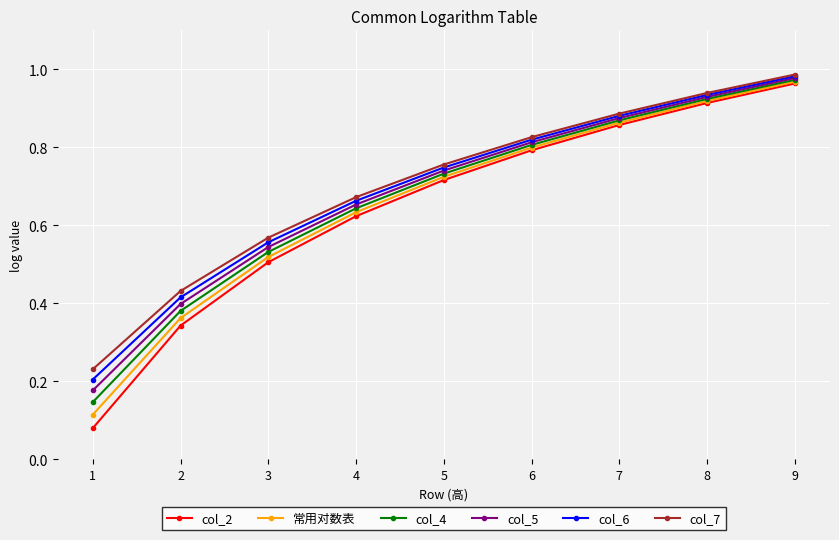

True or false: col_2 and col_7 cross at least once.

False